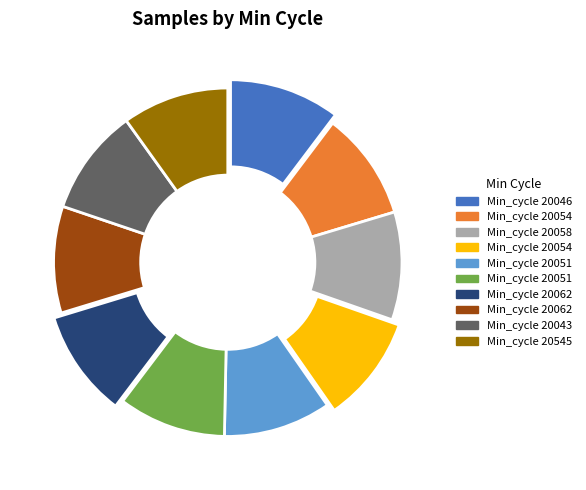

Count the number of slices in the pie.

10